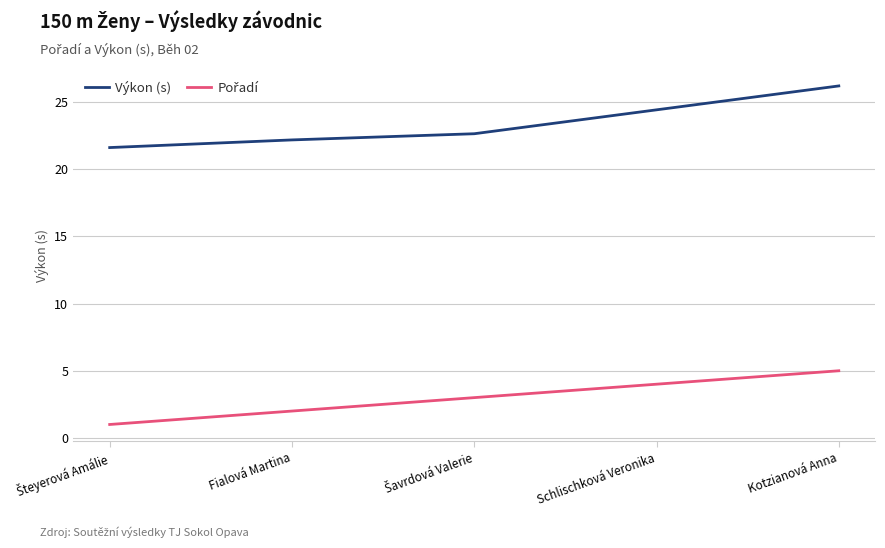

What is the total value across all series at Schlischková Veronika?

28.4